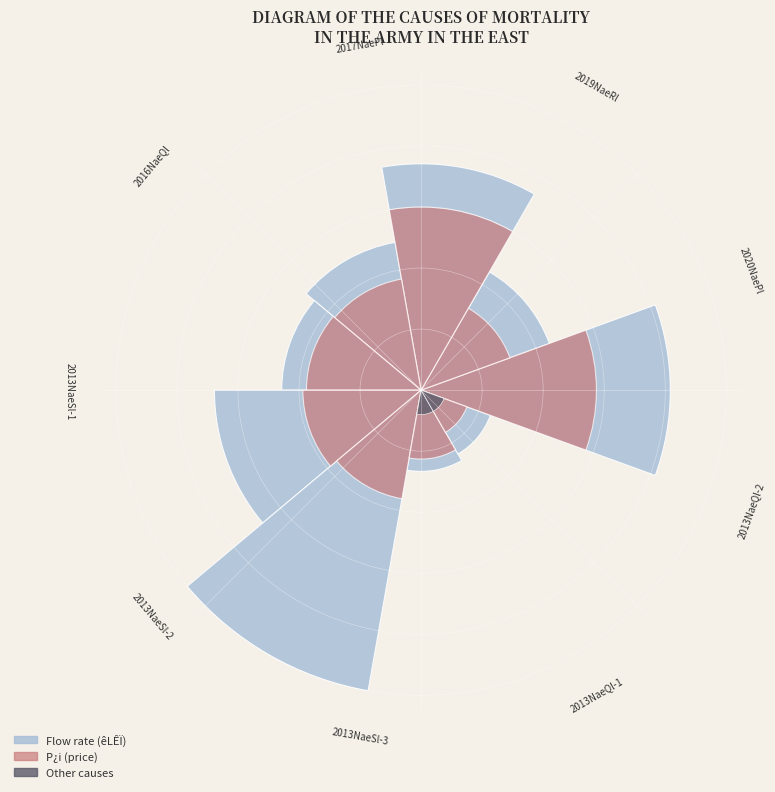

How many slices are in this pie chart?

9